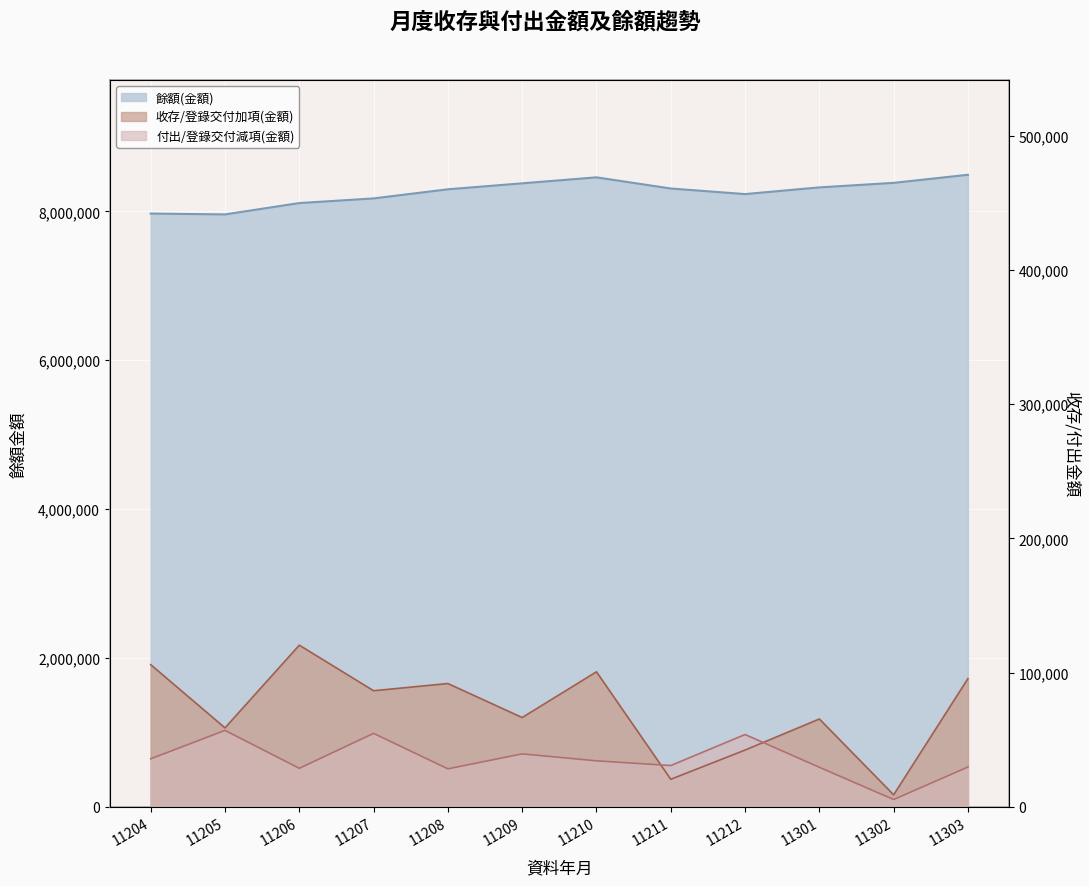

At which category does the chart reach its minimum across all series?

11302